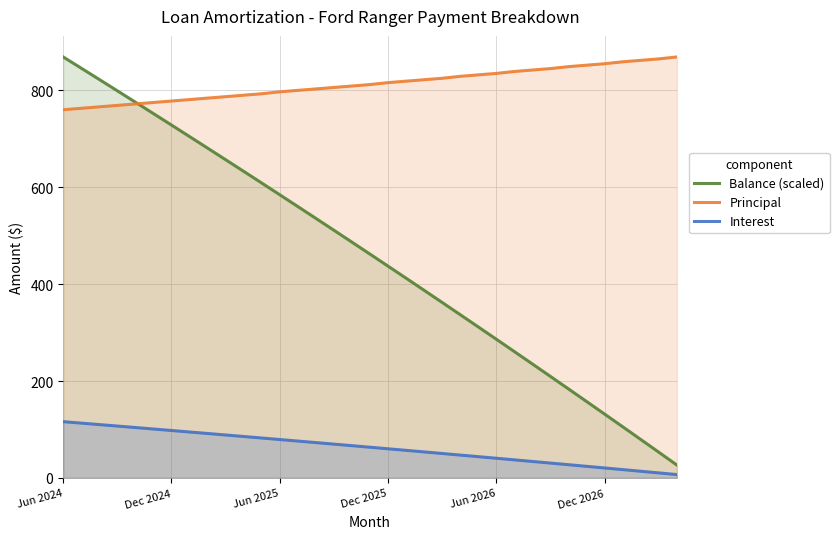

Which series has the largest total across all categories?

Principal